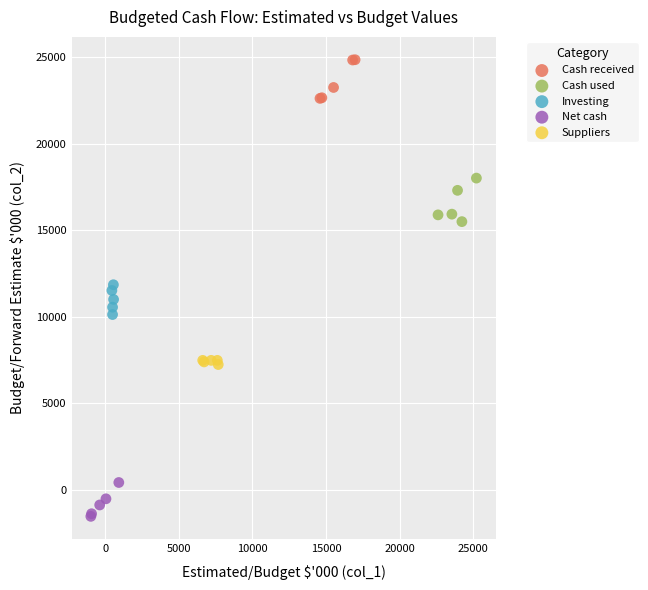

Which series contains the lowest Y value?

Net cash